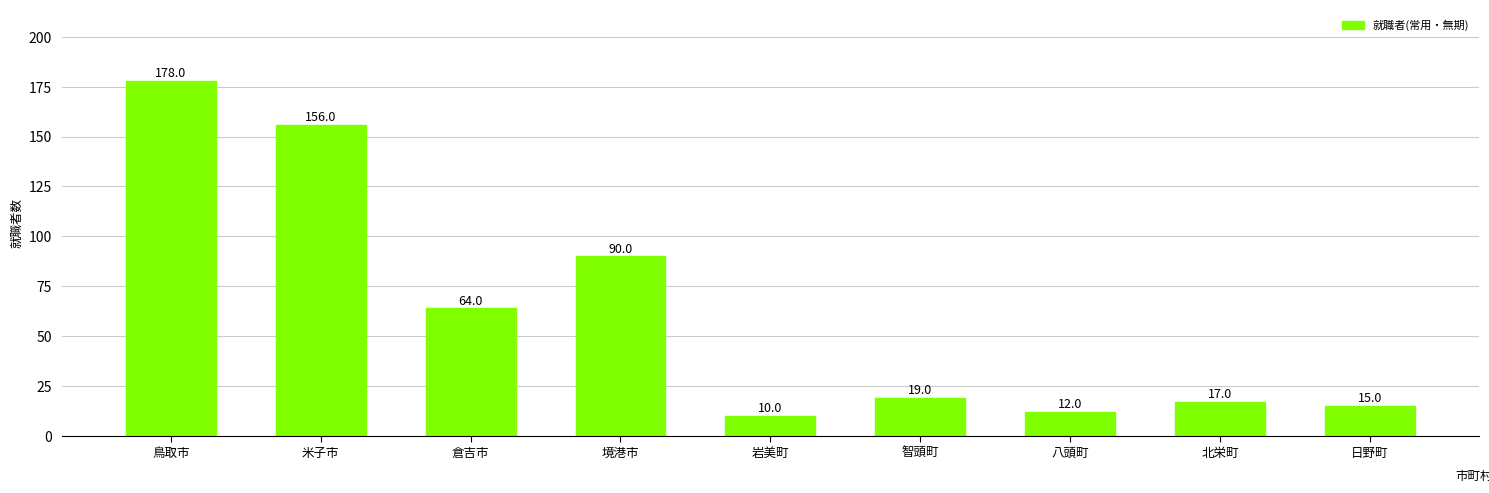

What is the label of the 1st bar from the right?

日野町